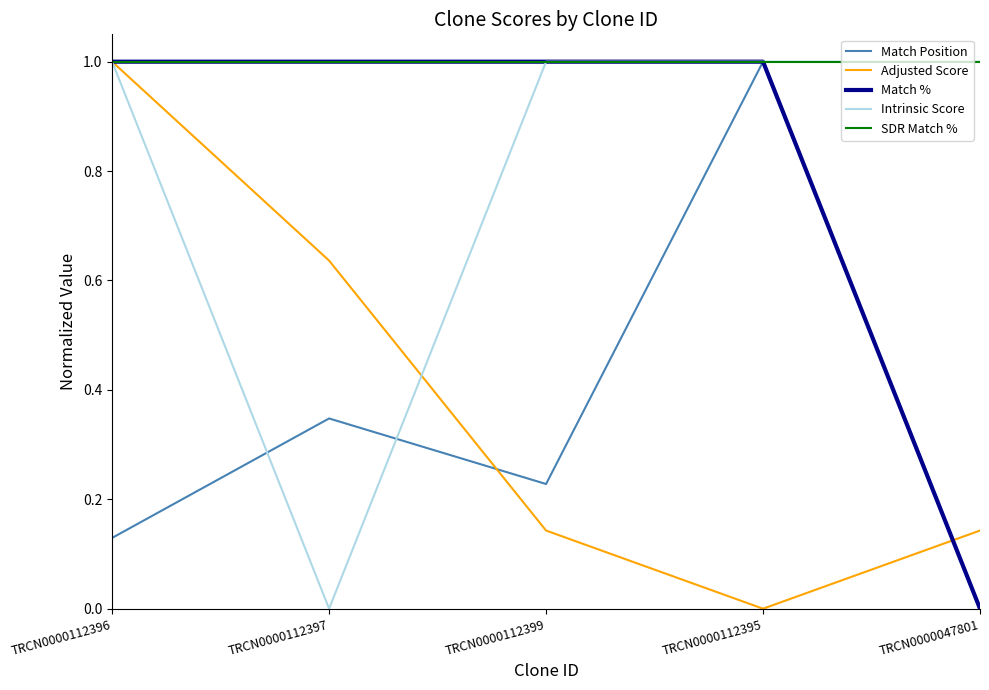

What is the highest value of the Adjusted Score series?

1.0